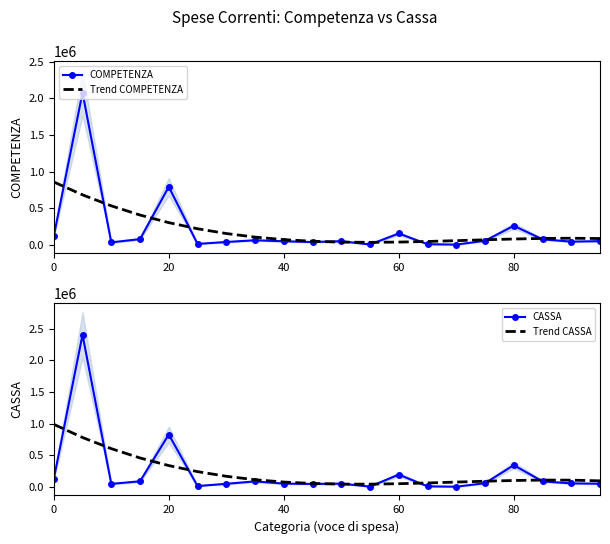

The value of COMPETENZA at 20 is 791960.0. True or false?

True